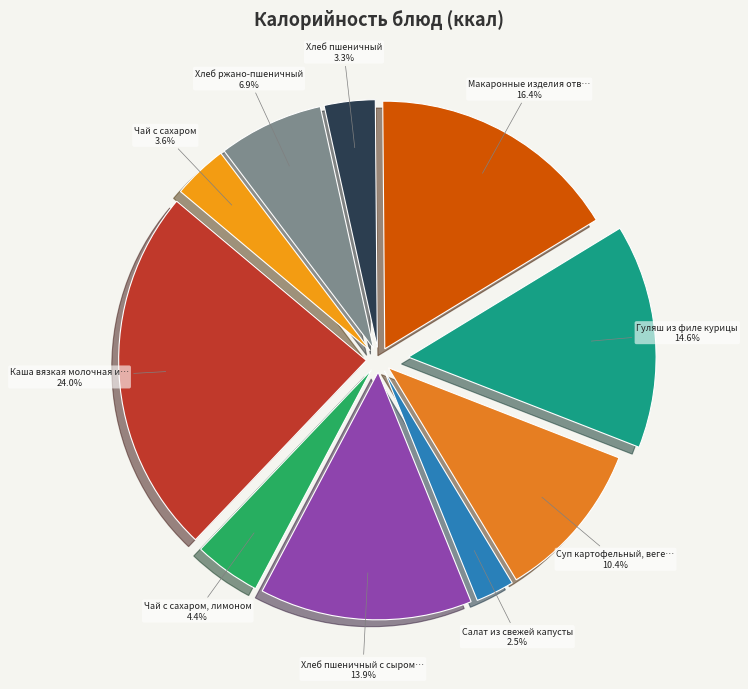

Rank the categories by value from lowest to highest.

Салат из свежей капусты, Хлеб пшеничный, Чай с сахаром, Чай с сахаром, лимоном, Хлеб ржано-пшеничный, Суп картофельный, вегетерианский, Хлеб пшеничный с сыром Российский, Гуляш из филе курицы, Макаронные изделия отварные, Каша вязкая молочная из риса и пшена